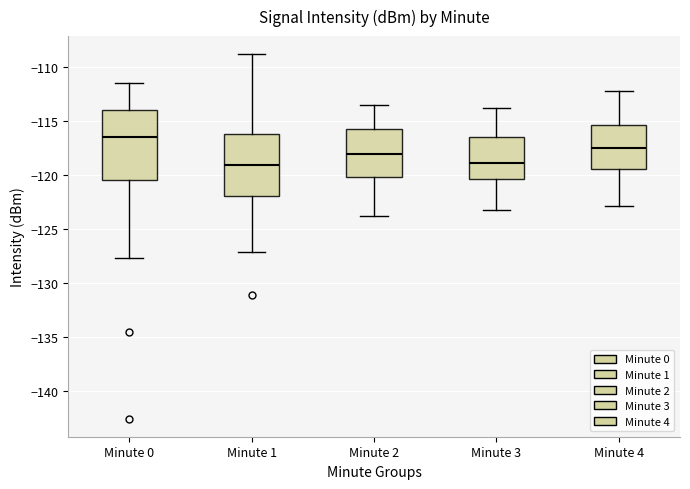

Reading left to right, read every box against the y-axis: the position of its median line, the range the box covers, and the ends of its whiskers. The values are not printed on the chart, so give them approximately, as read against the axis.

Minute 0: median -116.5, box -120.5 to -114.0, whiskers -127.5 to -111.5
Minute 1: median -119.0, box -122.0 to -116.0, whiskers -127.0 to -109.0
Minute 2: median -118.0, box -120.0 to -115.5, whiskers -124.0 to -113.5
Minute 3: median -119.0, box -120.5 to -116.5, whiskers -123.0 to -114.0
Minute 4: median -117.5, box -119.5 to -115.5, whiskers -123.0 to -112.0